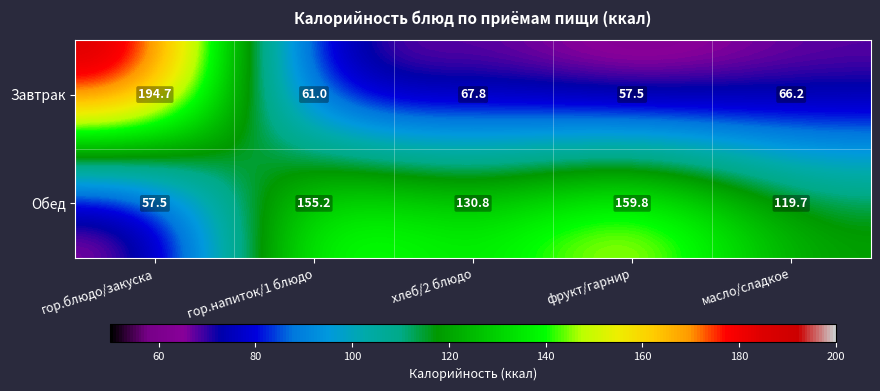

Reading left to right, what are all the values shown in this chart?

Завтрак: гор.блюдо/закуска=194.7	гор.напиток/1 блюдо=61.0	хлеб/2 блюдо=67.8	фрукт/гарнир=57.5	масло/сладкое=66.2
Обед: гор.блюдо/закуска=57.5	гор.напиток/1 блюдо=155.2	хлеб/2 блюдо=130.8	фрукт/гарнир=159.8	масло/сладкое=119.7